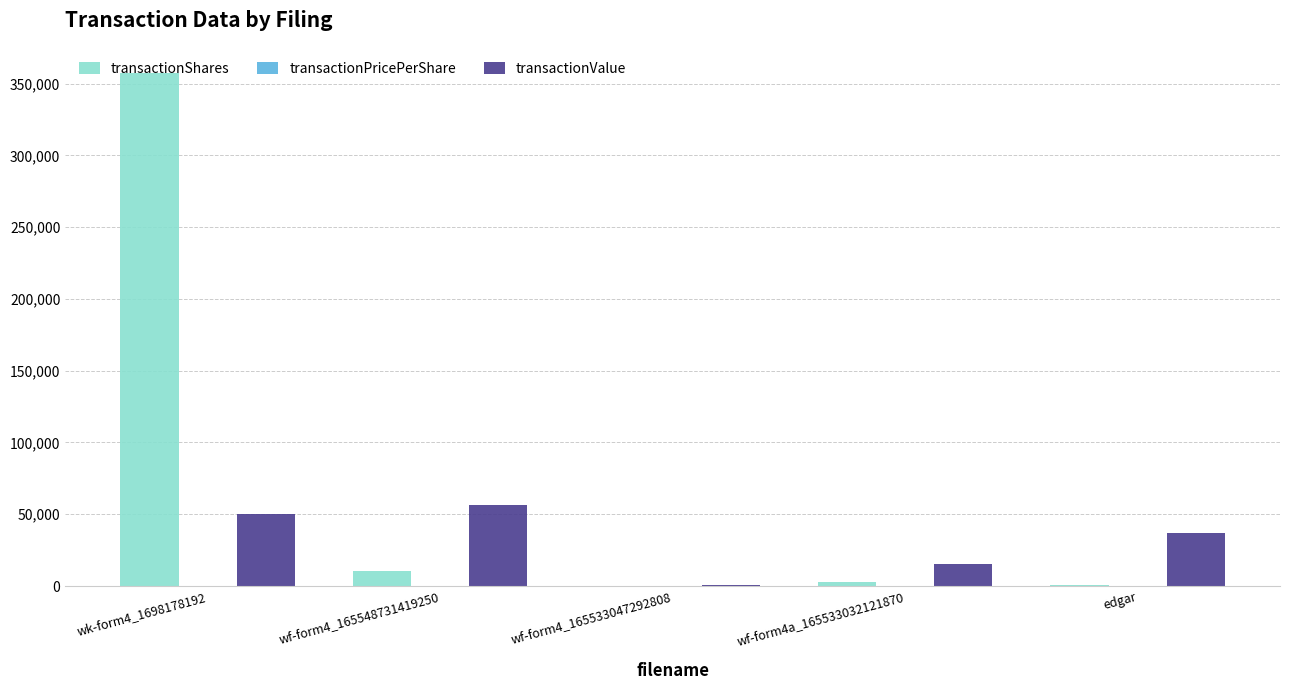

At which category is the sum across all series the highest?

wk-form4_1698178192